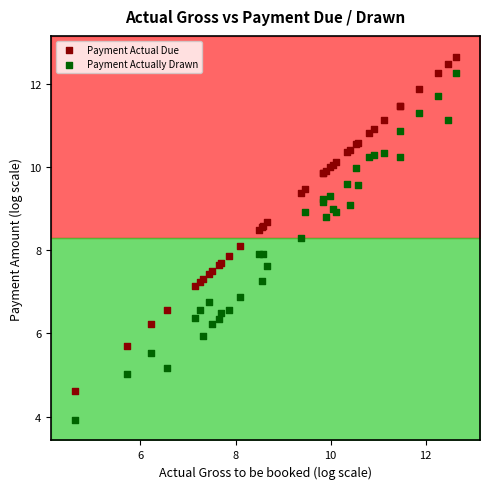

Which series reaches the maximum Y coordinate?

Payment Actual Due